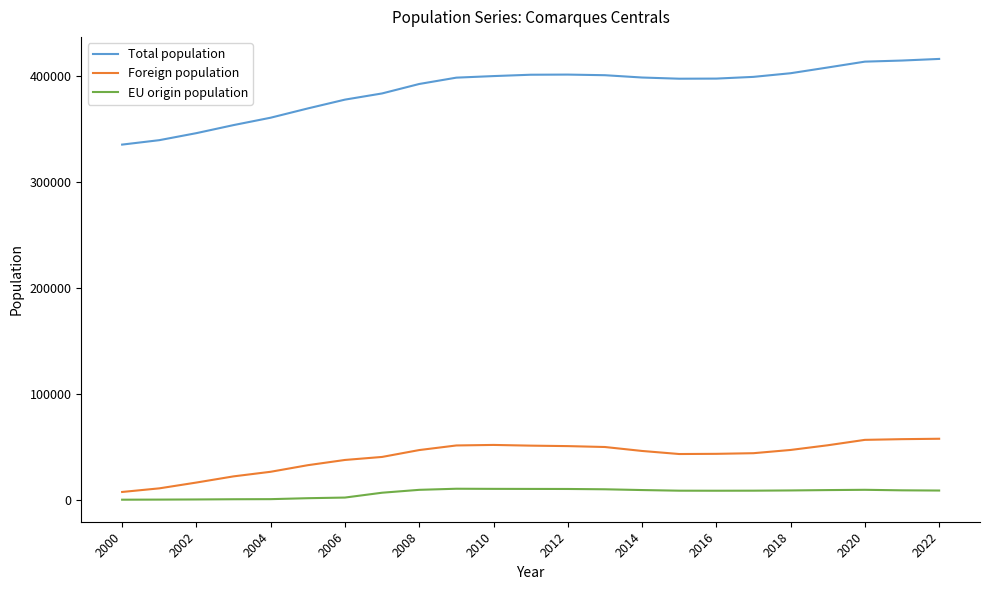

Which series has the widest spread of values?

Total population